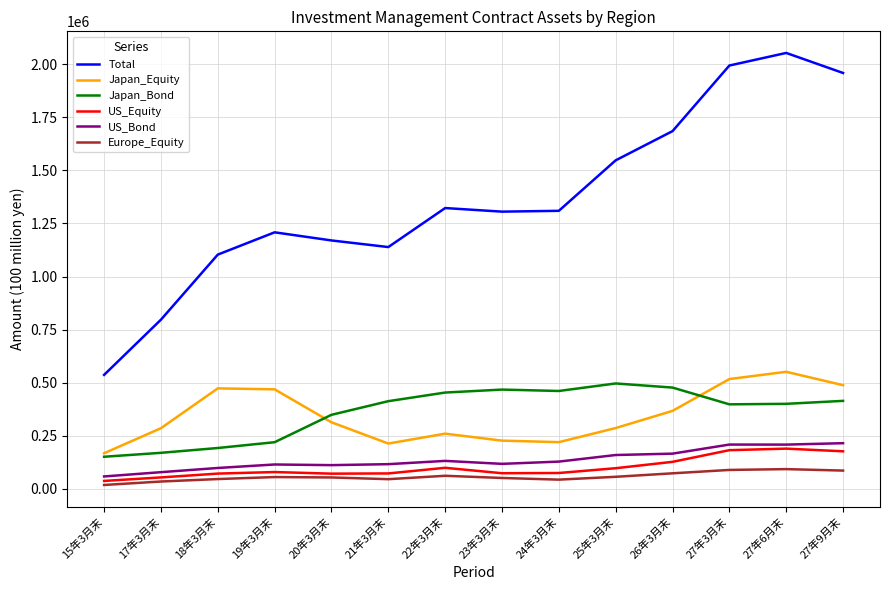

Which label corresponds to the largest value in the chart?

27年6月末